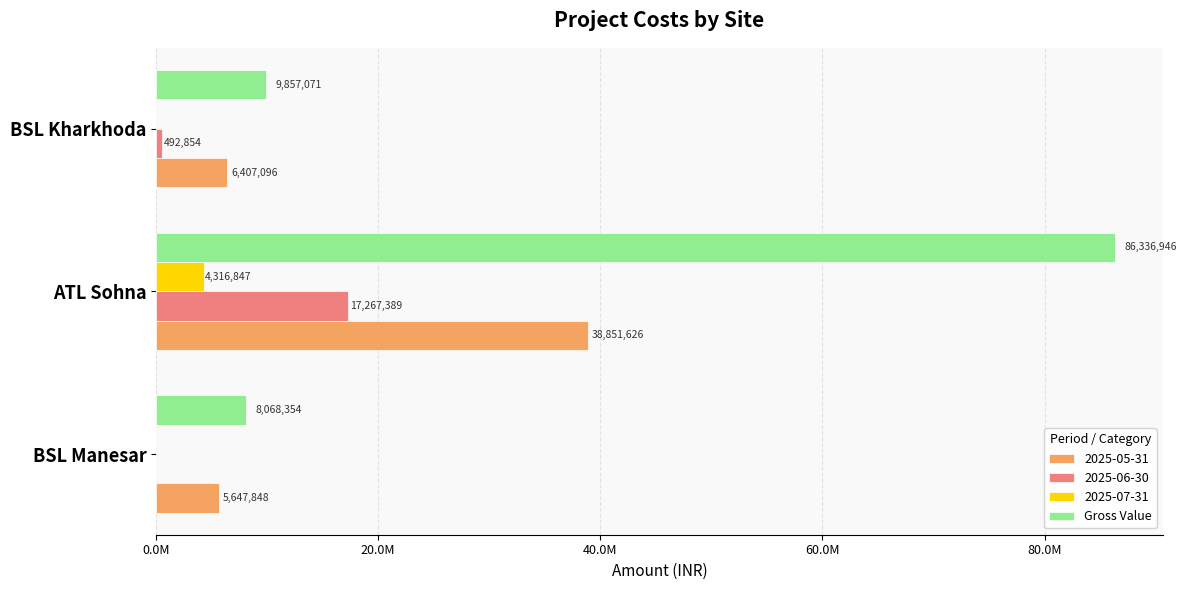

What are all the series names shown in the legend?

2025-05-31, 2025-06-30, 2025-07-31, Gross Value